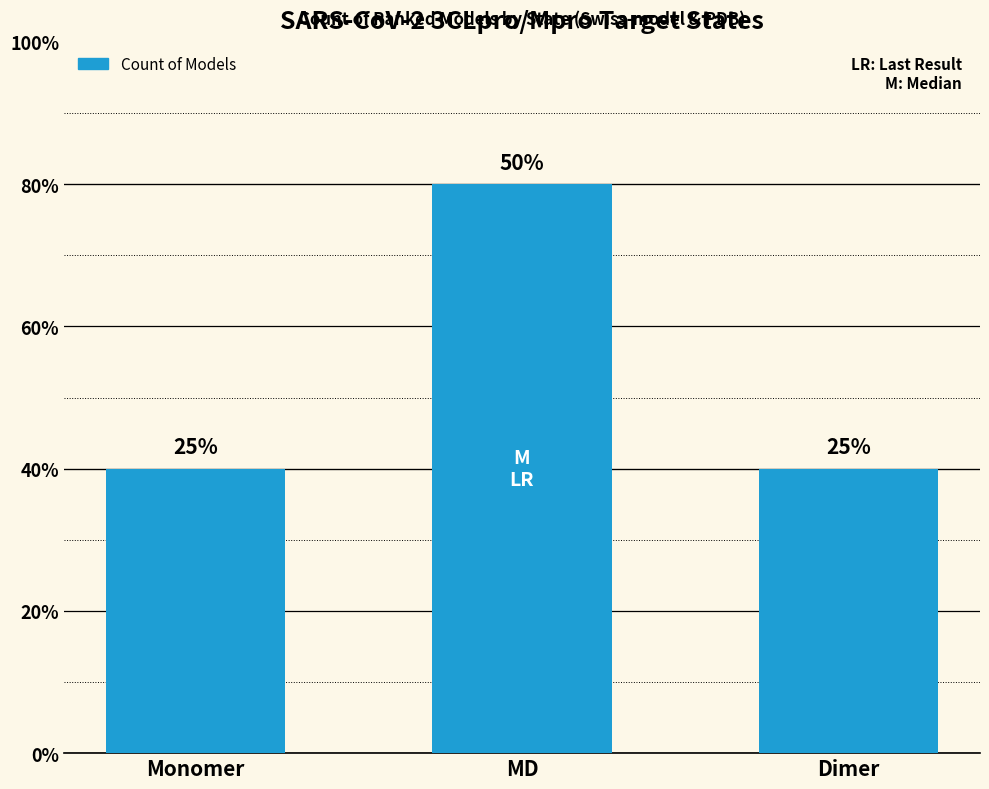

Does the chart contain any negative values?

No